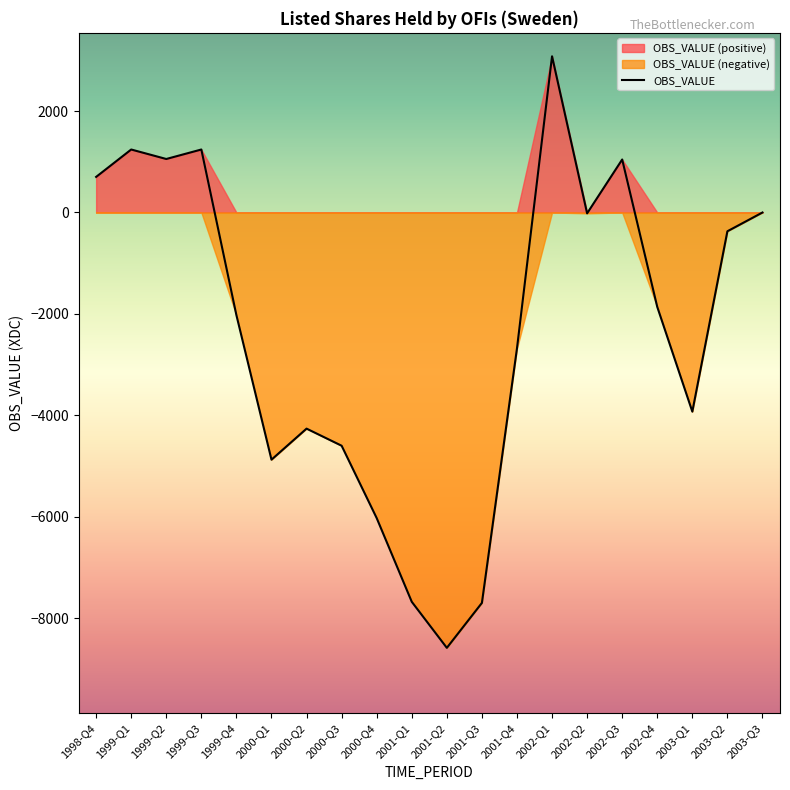

What is the difference between the values at 2000-Q4 and 2002-Q4?

4164